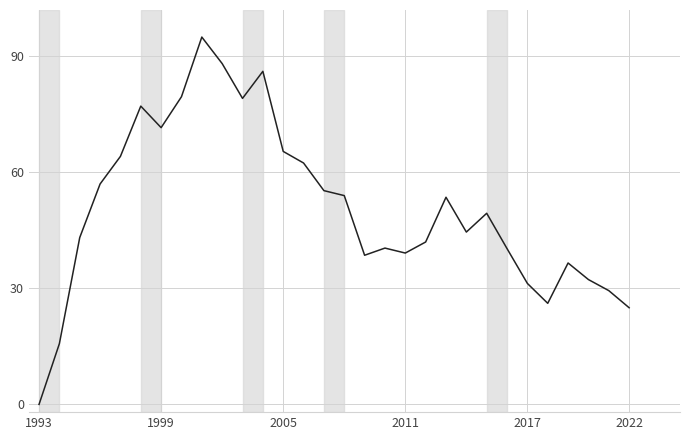

What is the difference between the maximum and minimum values?

95.0